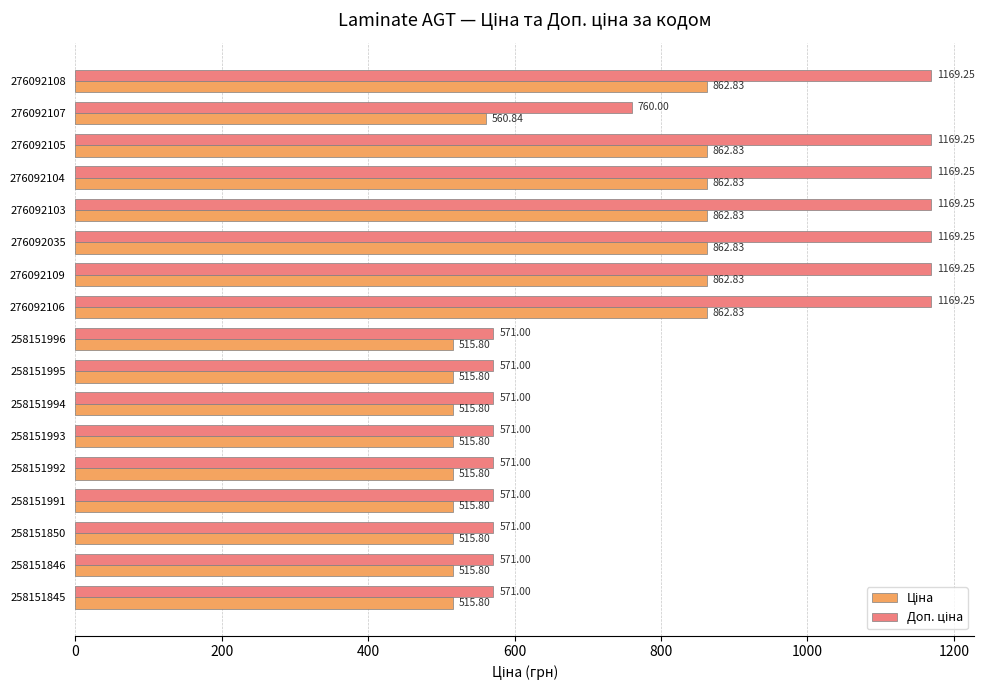

What is the total value across all series at 258151850?

1086.8